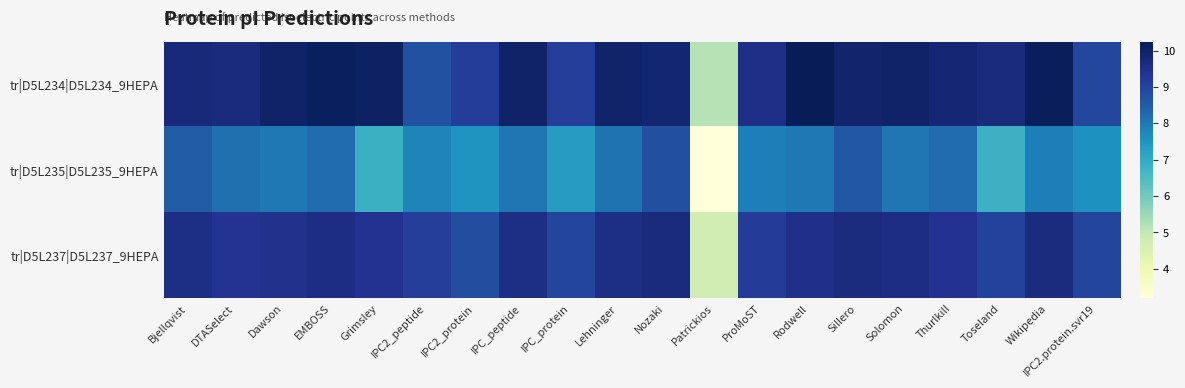

Reading left to right, transcribe all the data shown in this chart.

tr|D5L234|D5L234_9HEPA: Bjellqvist=9.8	DTASelect=9.7	Dawson=10.0	EMBOSS=10.1	Grimsley=10.1	IPC2_peptide=8.8	IPC2_protein=9.2	IPC_peptide=10.0	IPC_protein=9.1	Lehninger=10.0	Nozaki=9.9	Patrickios=5.2	ProMoST=9.5	Rodwell=10.2	Sillero=9.9	Solomon=10.0	Thurlkill=9.8	Toseland=9.7	Wikipedia=10.2	IPC2.protein.svr19=8.9
tr|D5L235|D5L235_9HEPA: Bjellqvist=8.5	DTASelect=8.2	Dawson=8.0	EMBOSS=8.2	Grimsley=6.8	IPC2_peptide=7.8	IPC2_protein=7.5	IPC_peptide=8.1	IPC_protein=7.3	Lehninger=8.1	Nozaki=8.8	Patrickios=3.2	ProMoST=7.9	Rodwell=8.0	Sillero=8.6	Solomon=8.1	Thurlkill=8.2	Toseland=6.8	Wikipedia=7.9	IPC2.protein.svr19=7.6
tr|D5L237|D5L237_9HEPA: Bjellqvist=9.6	DTASelect=9.4	Dawson=9.5	EMBOSS=9.6	Grimsley=9.4	IPC2_peptide=9.1	IPC2_protein=8.8	IPC_peptide=9.6	IPC_protein=9.0	Lehninger=9.6	Nozaki=9.7	Patrickios=4.7	ProMoST=9.2	Rodwell=9.5	Sillero=9.6	Solomon=9.6	Thurlkill=9.4	Toseland=9.0	Wikipedia=9.6	IPC2.protein.svr19=9.0